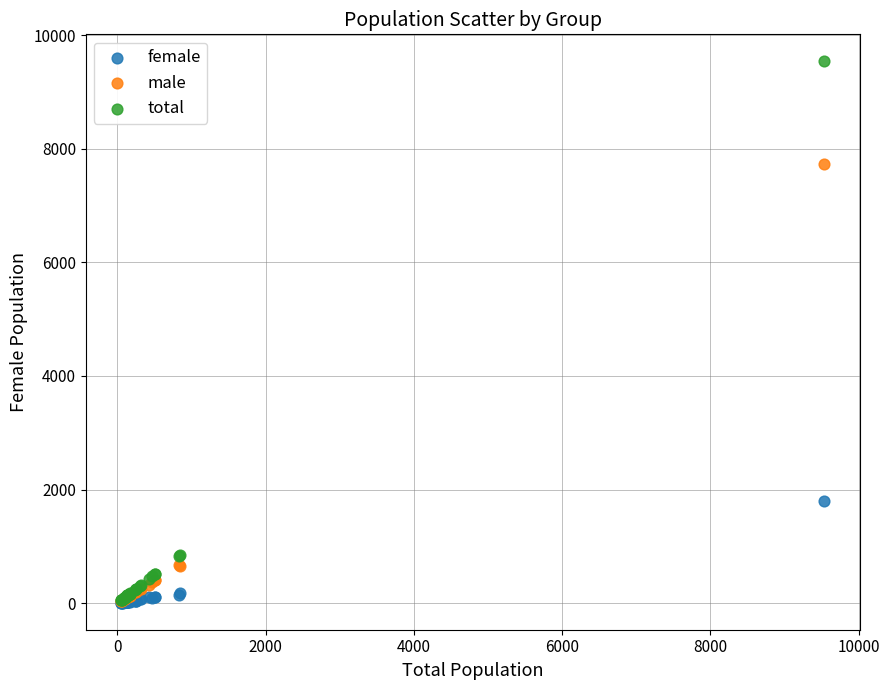

Which series has the widest spread of Y values?

total